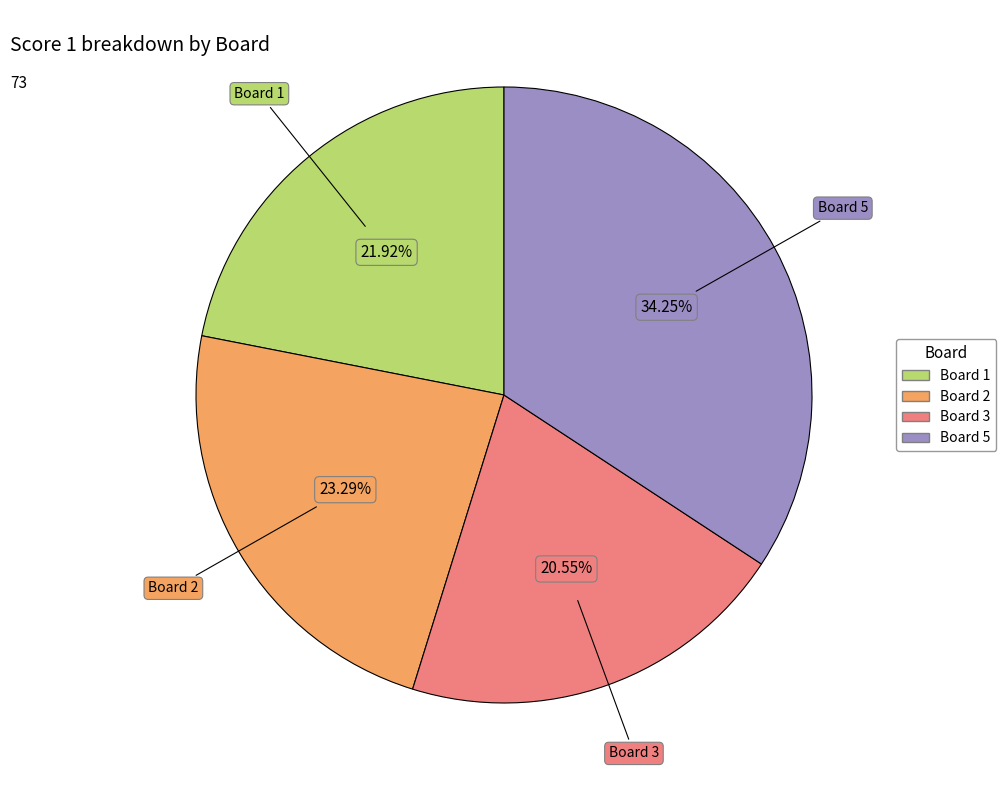

Which slice is the smallest?

Board 3